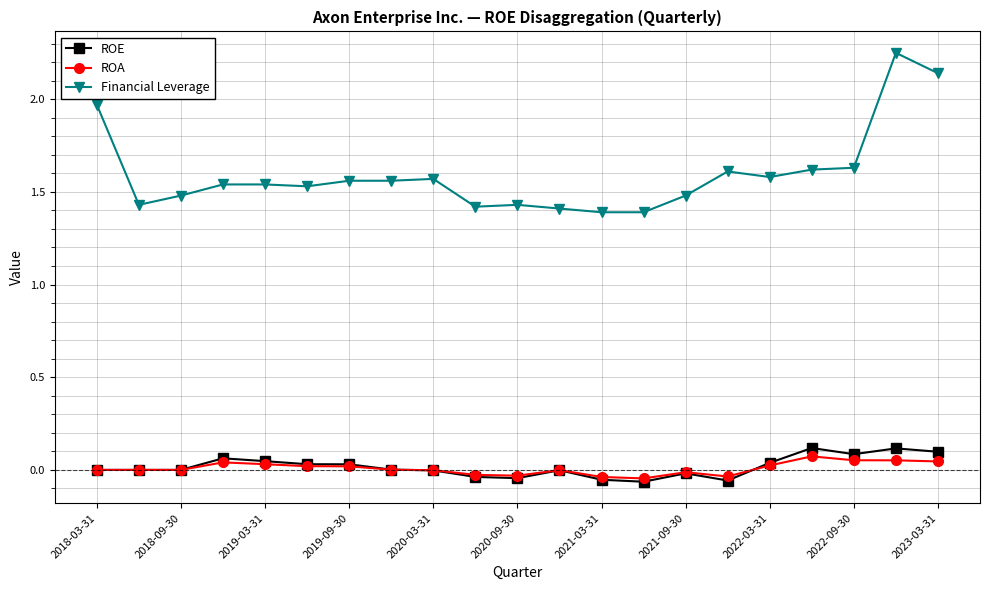

True or false: ROE has more than 1 points higher than both neighbors.

True